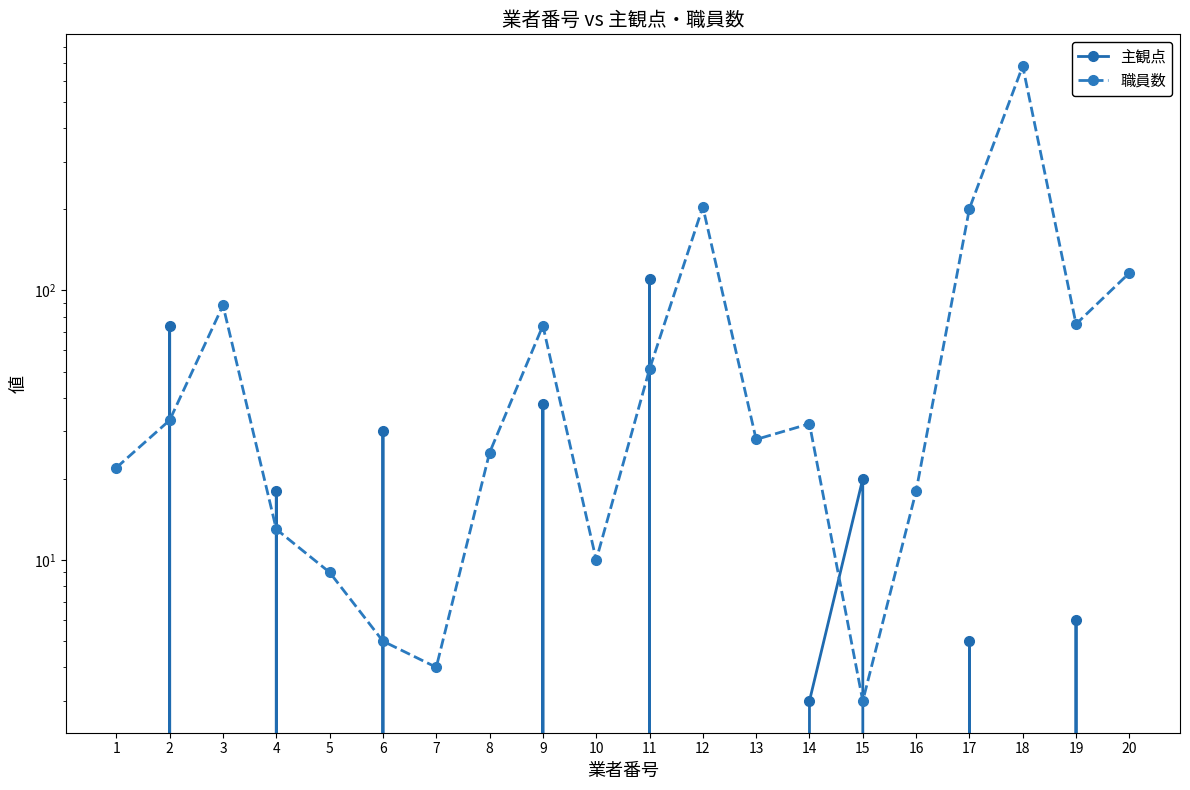

What is the minimum value for 職員数?

3